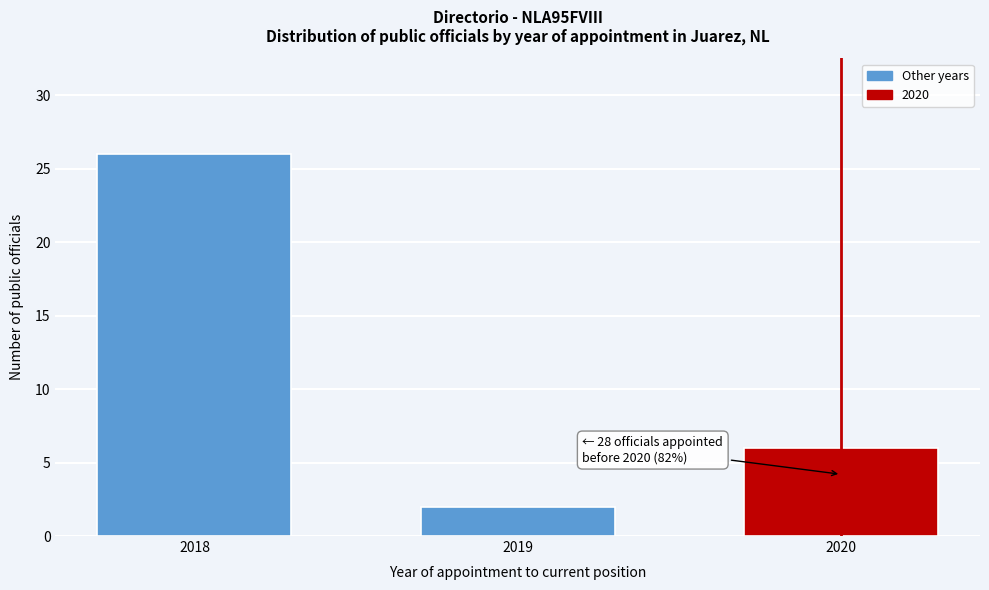

Reading right to left, what are all the values shown in this chart?

6	2	26